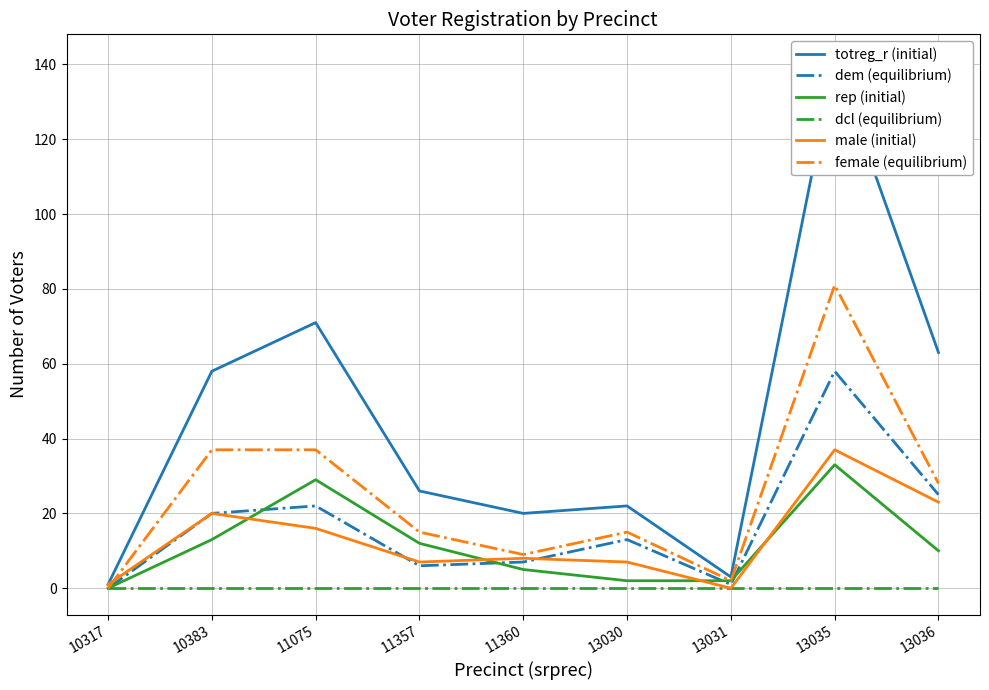

At which label does female (equilibrium) reach its minimum?

10317